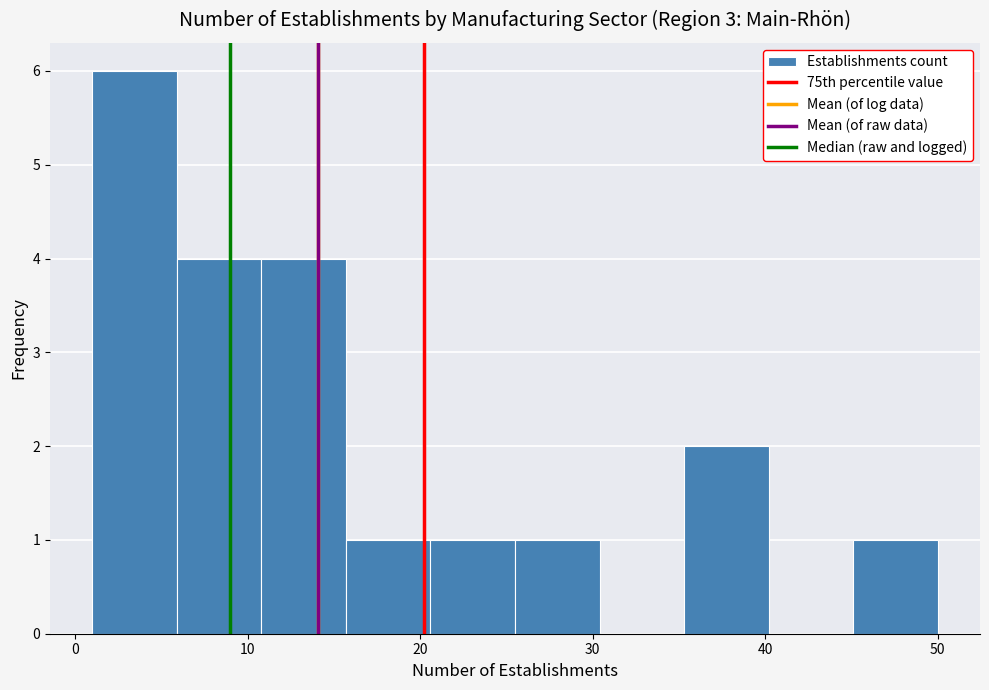

Which range on the x-axis has the tallest bar?

1.0 to 5.9